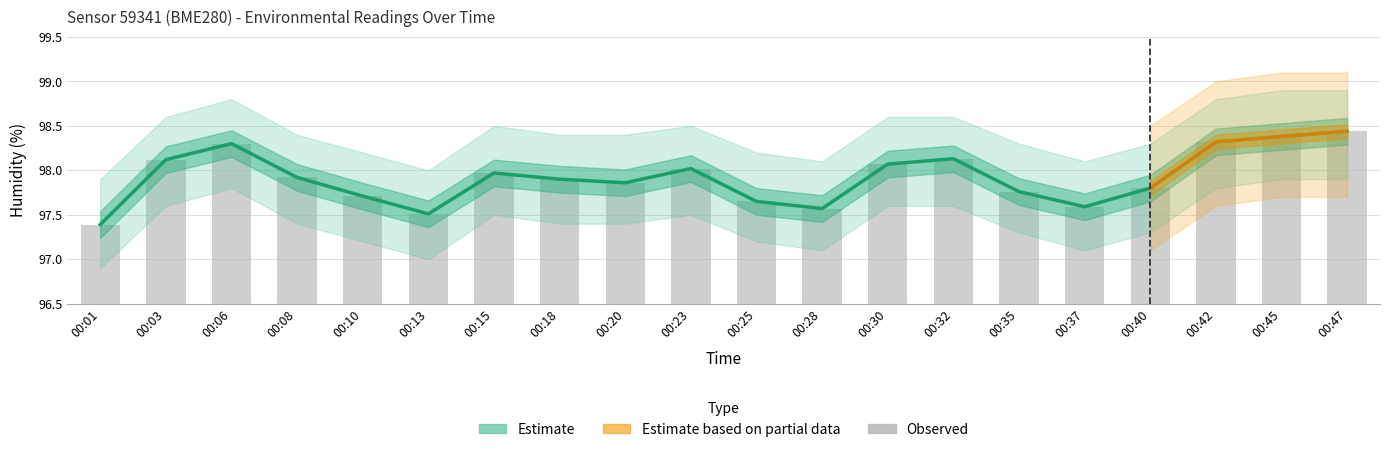

At how many categories does at least one series exceed 97?

20